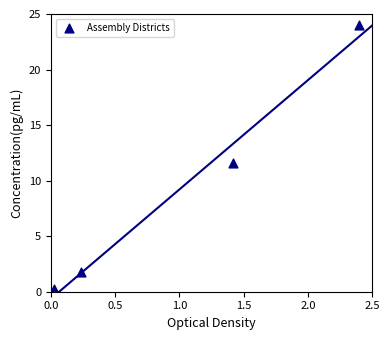

What is the average Y value?

9.4